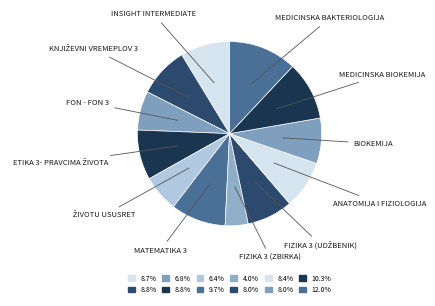

Is there any slice that represents more than half of the pie?

No